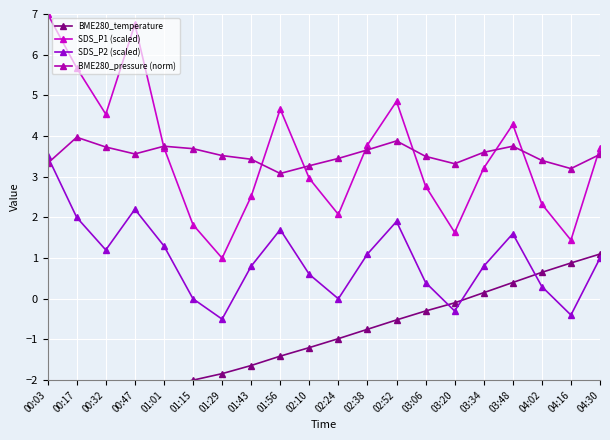

Reading right to left, what are all the values shown in this chart?

BME280_temperature: 1.1	0.9	0.7	0.4	0.1	-0.1	-0.3	-0.5	-0.8	-1.0	-1.2	-1.4	-1.6	-1.8	-2.0	-2.2	-2.2	-2.2	-2.1	-2.1
SDS_P1 (scaled): 3.7	1.4	2.3	4.3	3.2	1.6	2.8	4.9	3.8	2.1	3.0	4.7	2.5	1.0	1.8	3.7	6.7	4.5	5.7	7.0
SDS_P2 (scaled): 1.0	-0.4	0.3	1.6	0.8	-0.3	0.4	1.9	1.1	0.0	0.6	1.7	0.8	-0.5	0.0	1.3	2.2	1.2	2.0	3.5
BME280_pressure (norm): 3.5	3.2	3.4	3.8	3.6	3.3	3.5	3.9	3.7	3.5	3.3	3.1	3.4	3.5	3.7	3.8	3.6	3.7	4.0	3.3